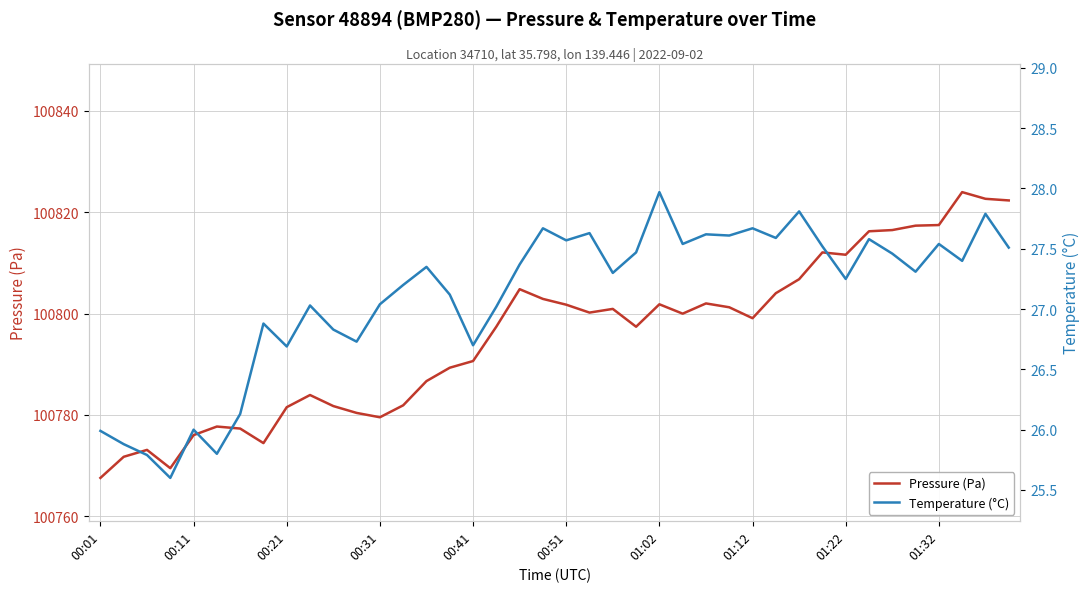

What is the maximum value for Pressure (Pa)?

100824.0